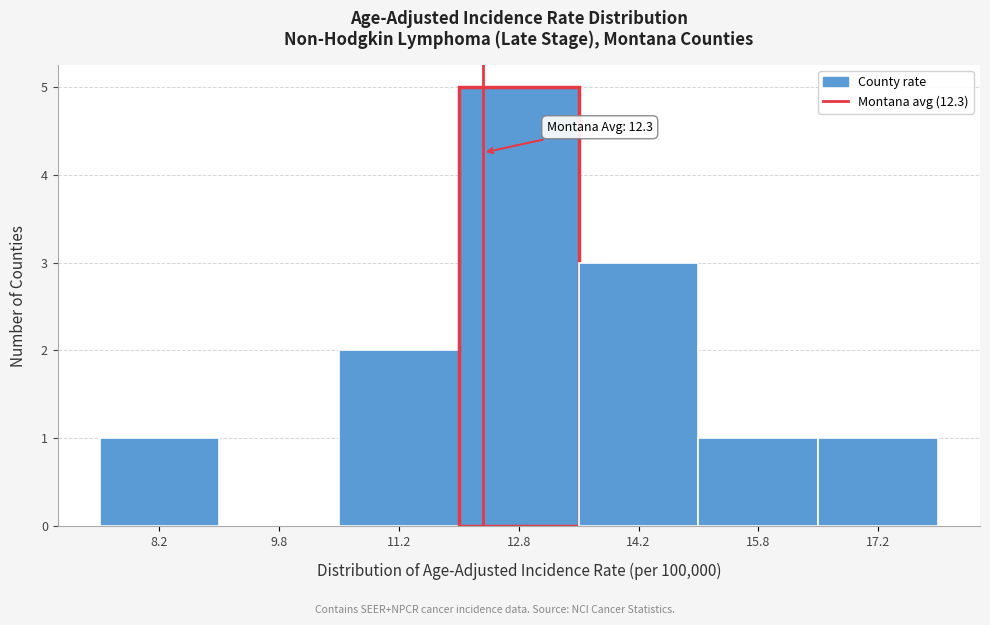

Over which range of the x-axis is the bar tallest?

12.0 to 13.5